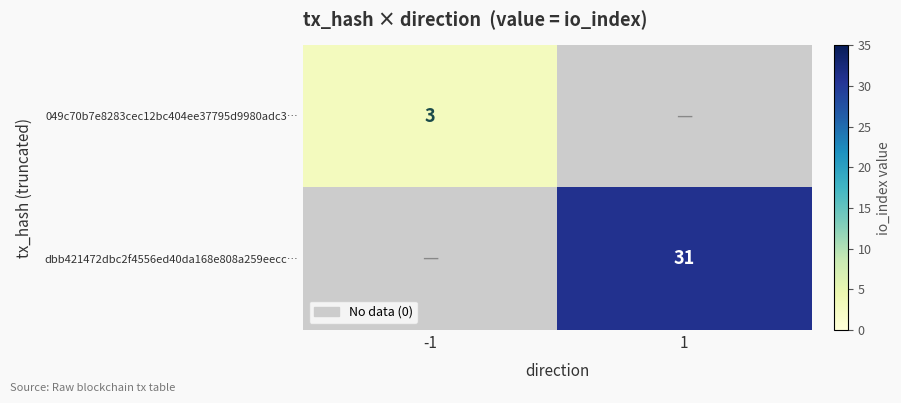

The dbb421472dbc2f4556ed40da168e808a259eecc… series shows 31 at 1. True or false?

True